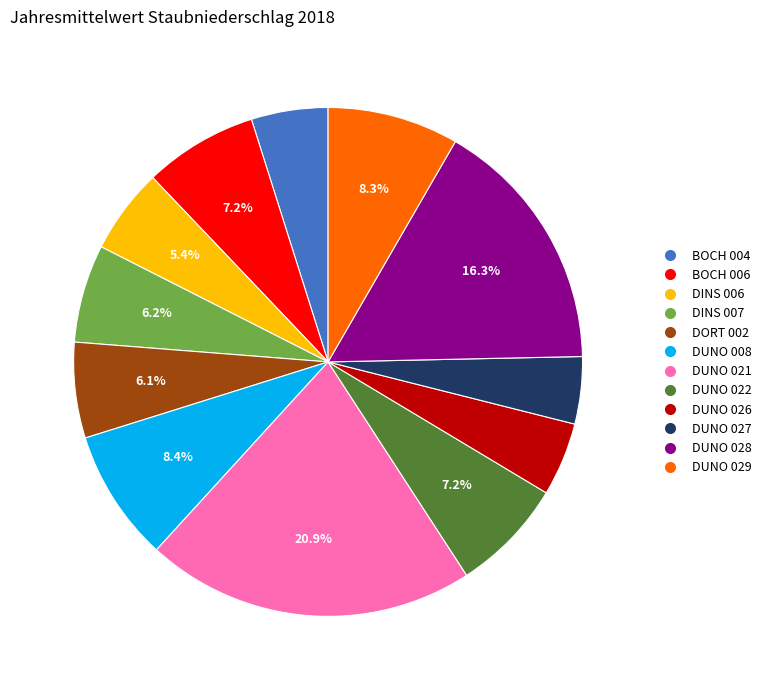

To the nearest percent, what is the average slice percentage?

8%